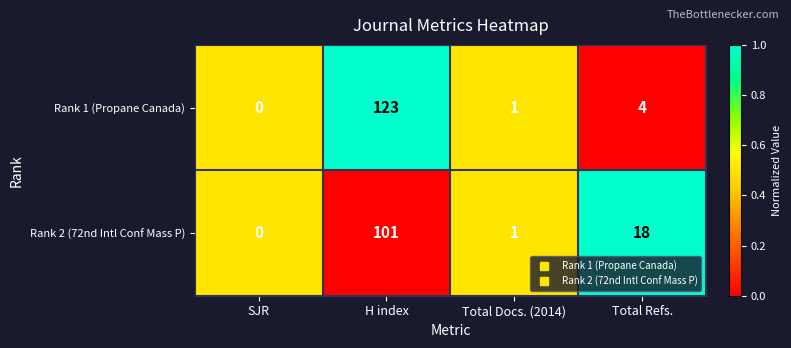

At which category does the chart reach its peak across all series?

H index